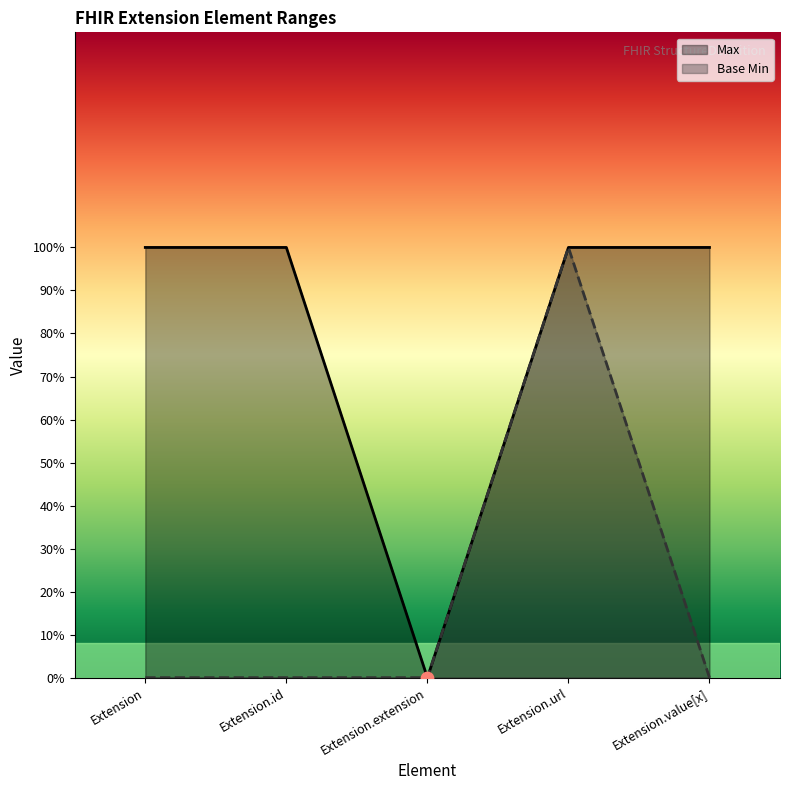

At which category is the sum across all series the highest?

Extension.url